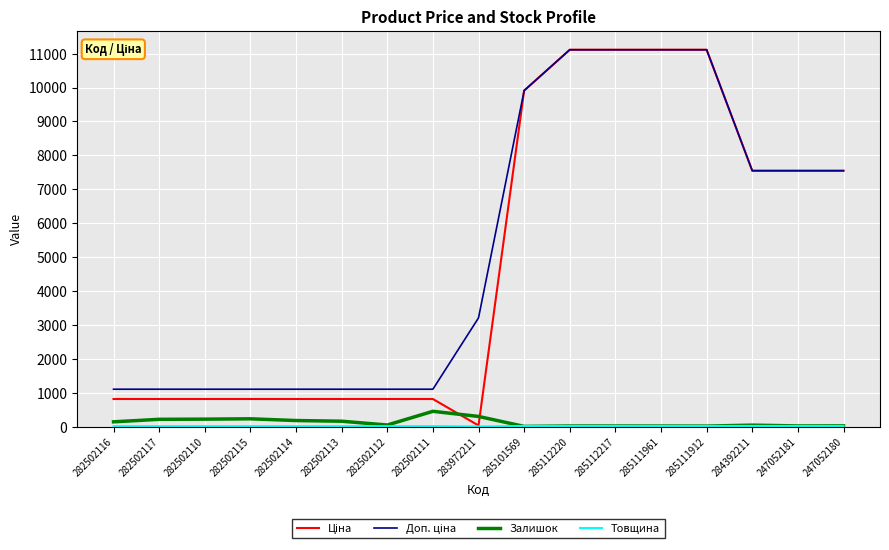

What is the greatest value displayed?

11113.6